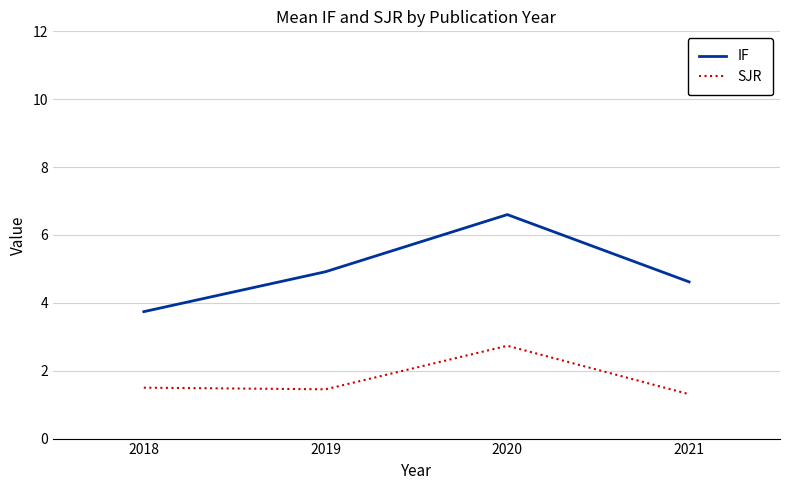

Count the SJR values in the range 1 to 2.

3